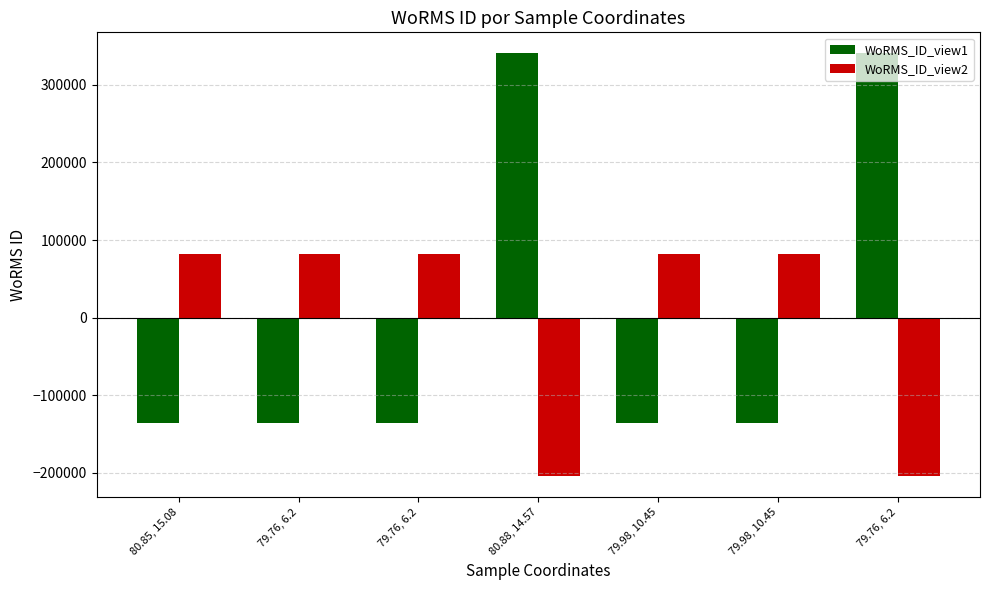

What is the total value across all series at 80.85, 15.08?

-54402.6